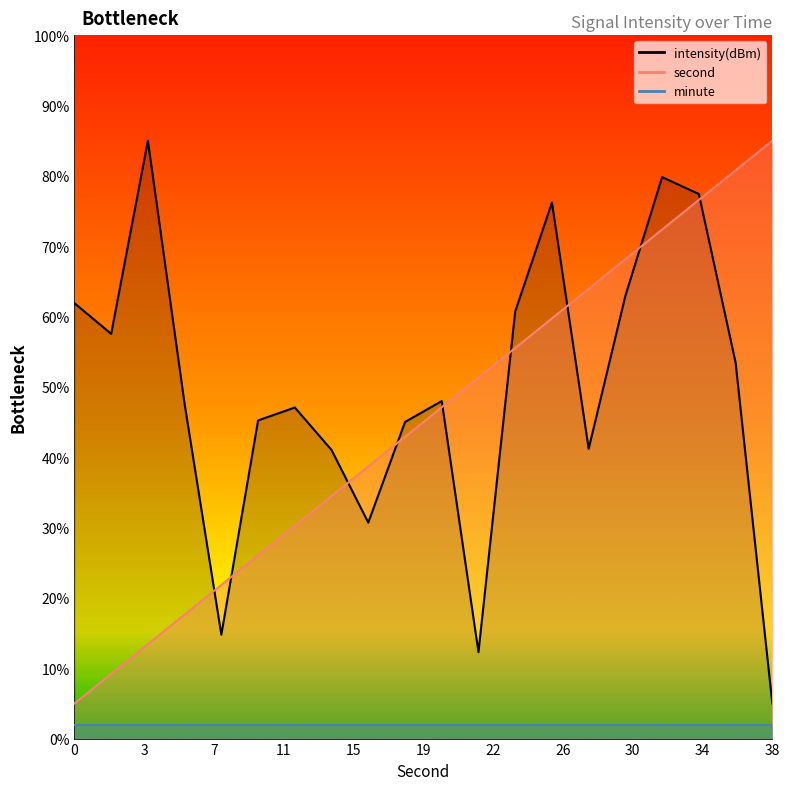

True or false: intensity has more than 1 points higher than both neighbors.

True